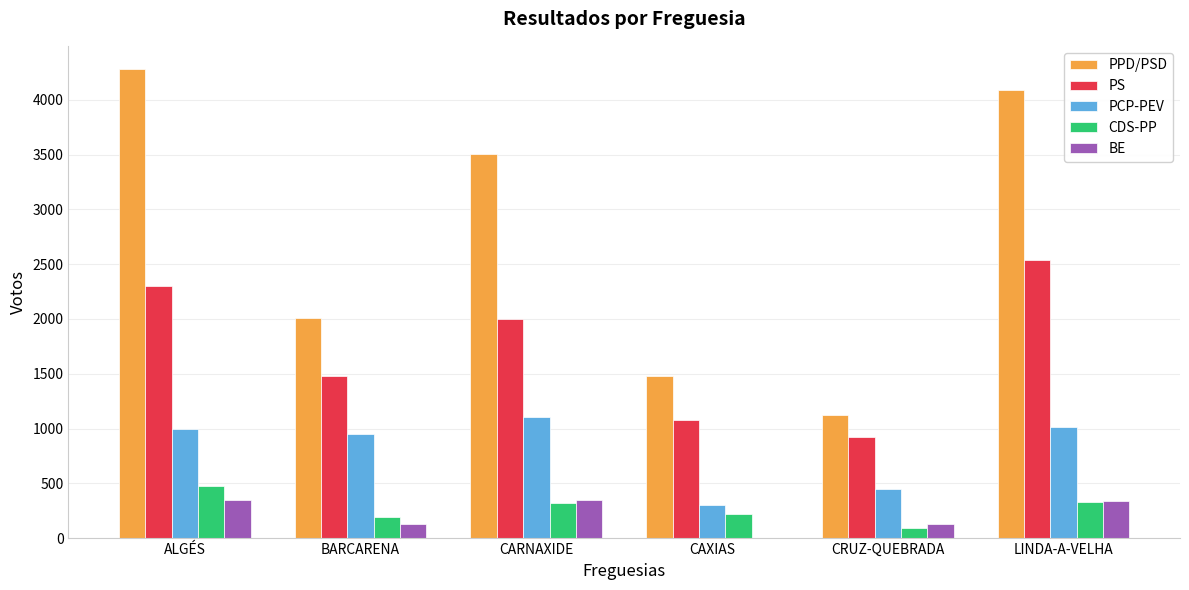

Is it true that PPD/PSD equals 2012 at BARCARENA?

True